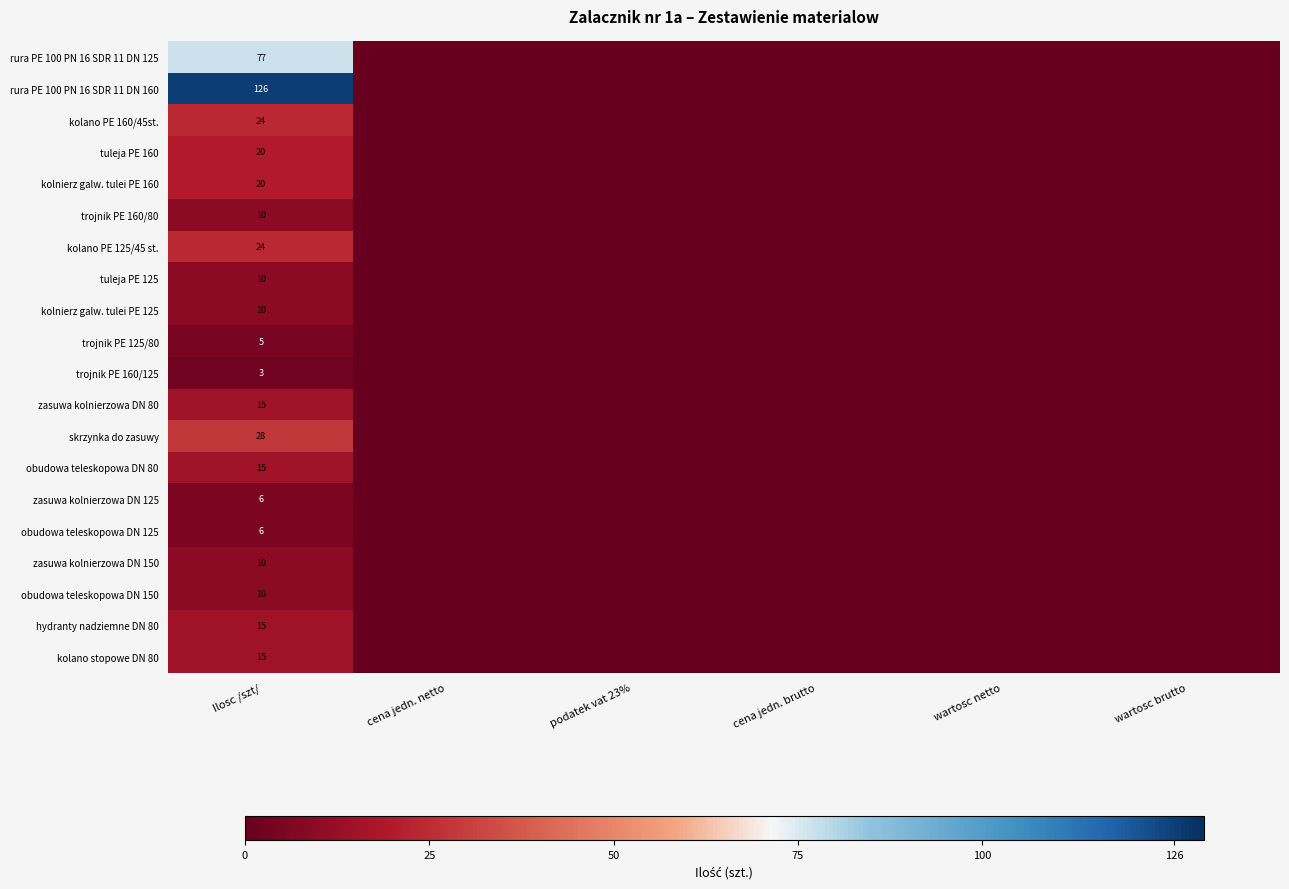

The value of zasuwa kolnierzowa DN 80 at Ilosc /szt/ is 15. True or false?

True